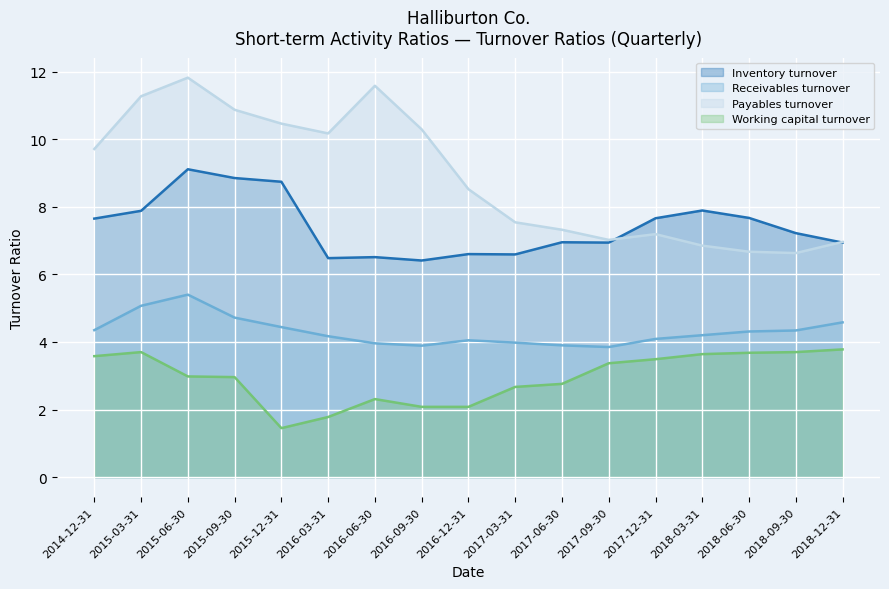

Does the chart display data point markers on the line(s)?

No